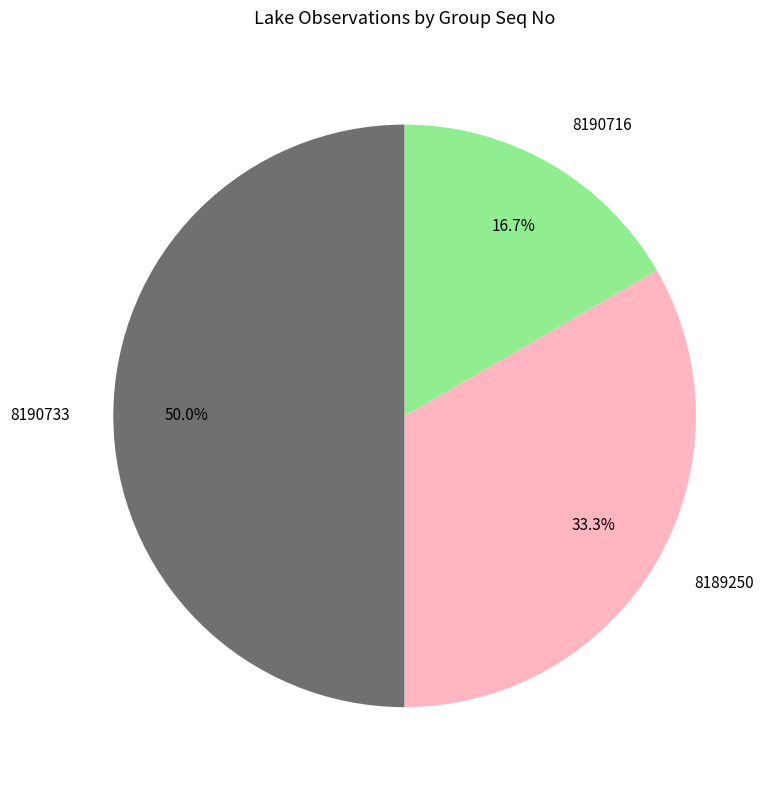

What percentage do 8189250 and 8190733 together represent?

83.3%